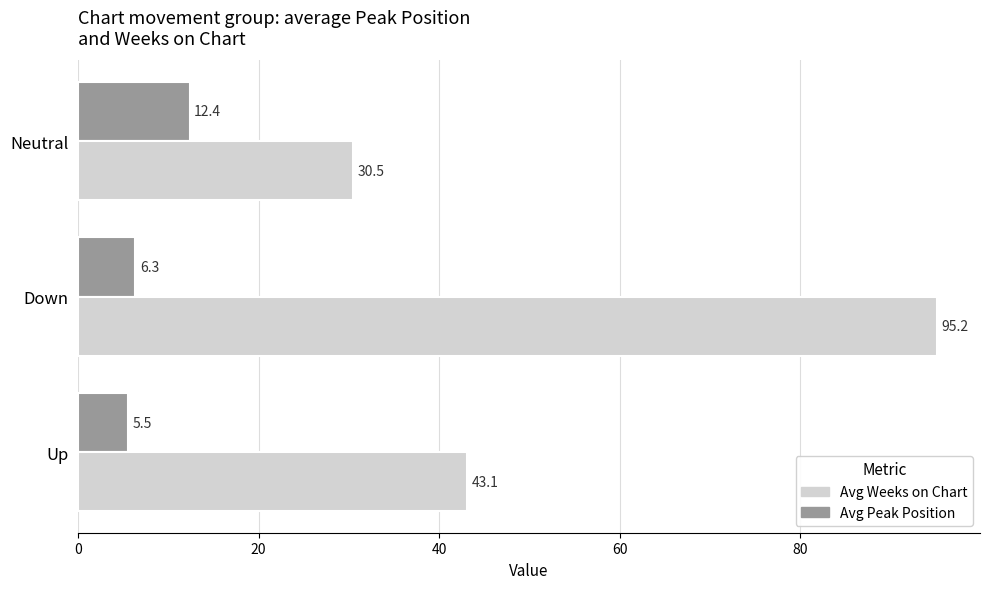

What is the highest value of the Avg Weeks on Chart series?

95.2